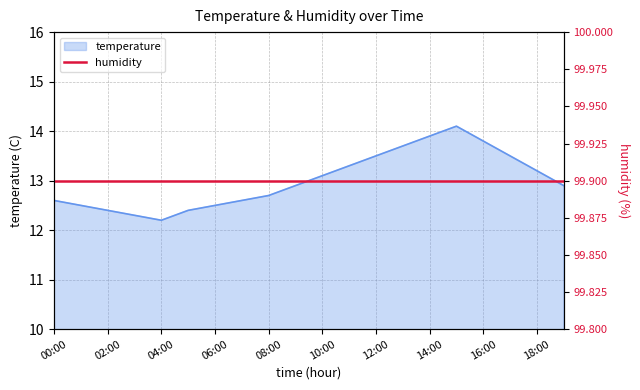

Between 18:00 and 12:00, which is larger?

12:00